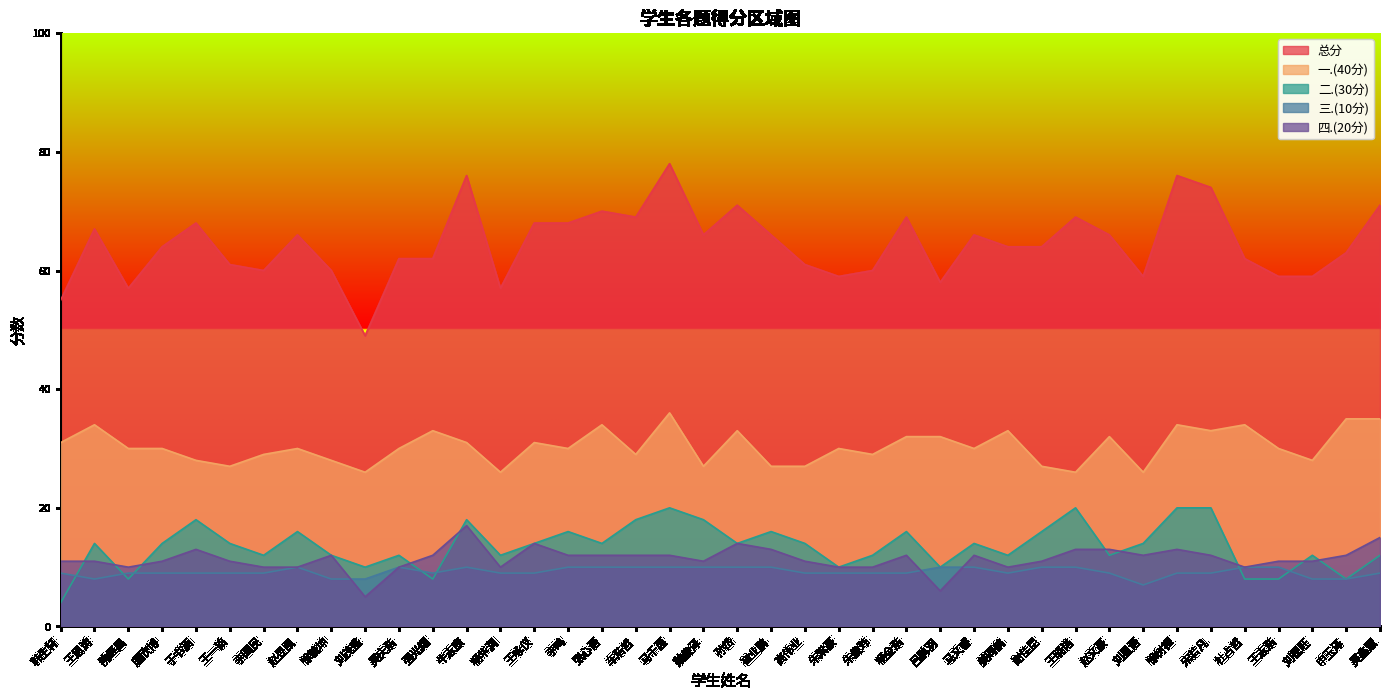

Does the chart have visible grid lines?

No